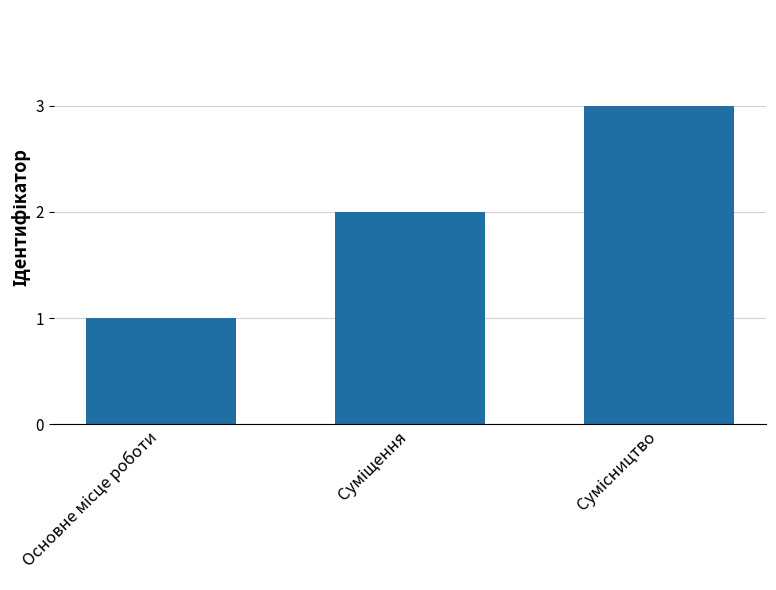

Reading right to left, what are all the values shown in this chart?

3	2	1